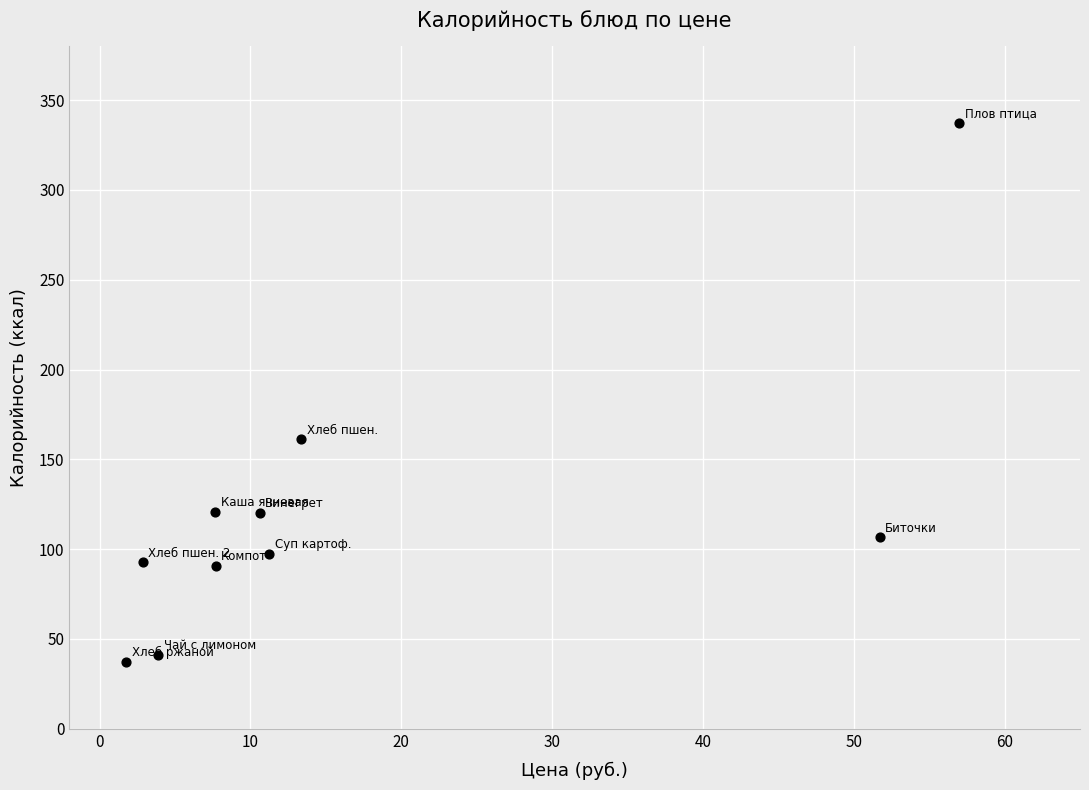

What is the range of X values (max minus min)?

55.2